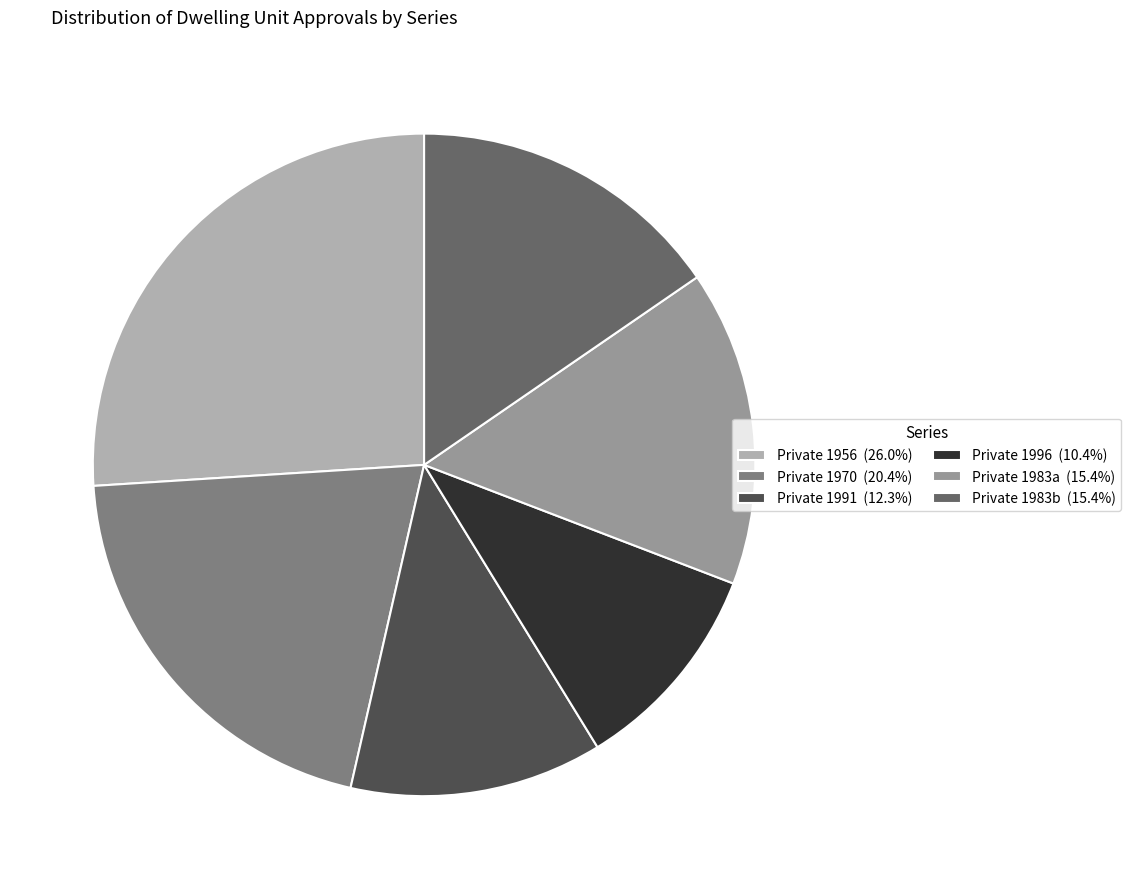

How many segments does this pie chart have?

6